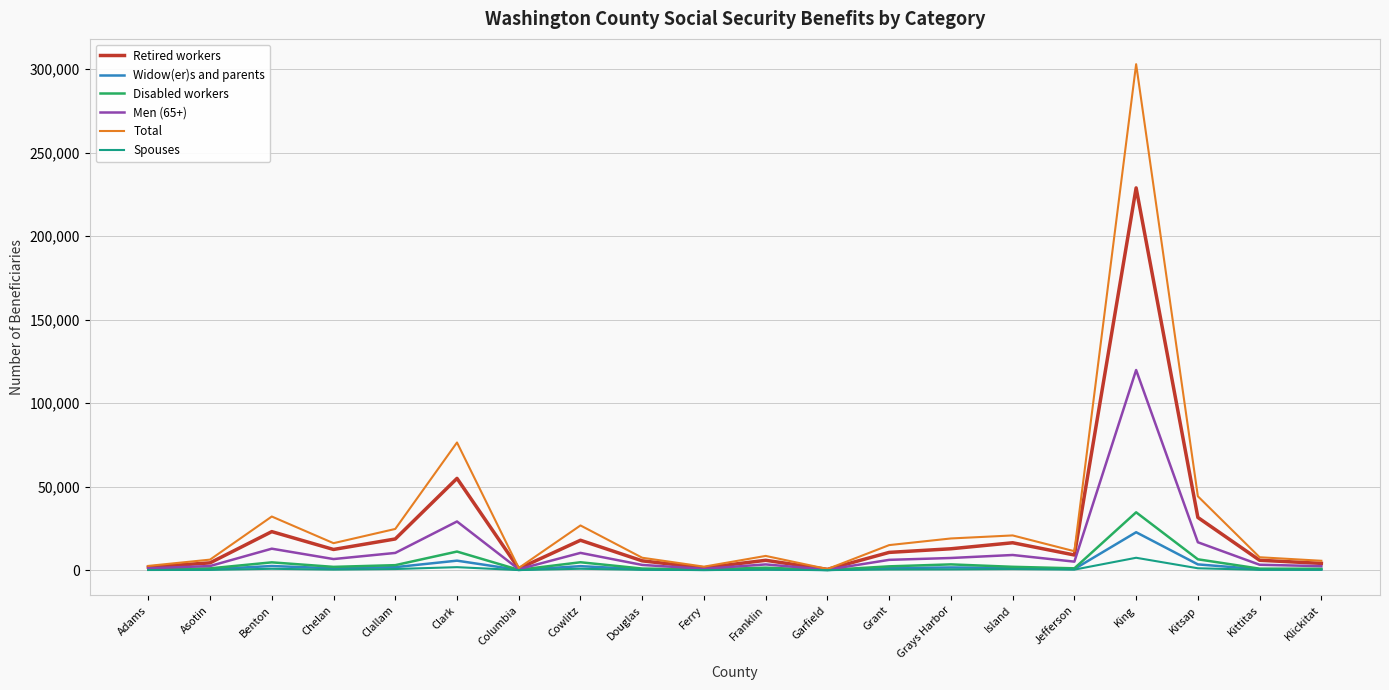

What is the difference between the maximum and second lowest values in the Disabled workers series?

34435